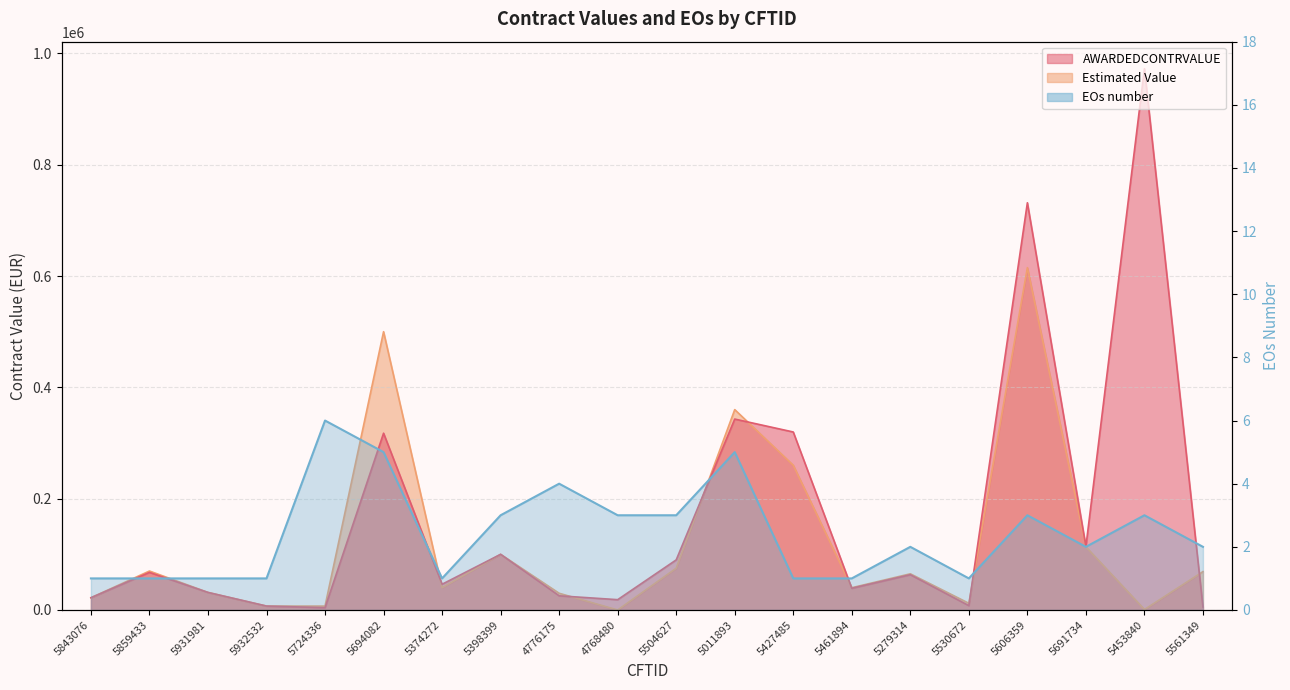

Is it true that Estimated Value equals 65000 at 5279314?

True